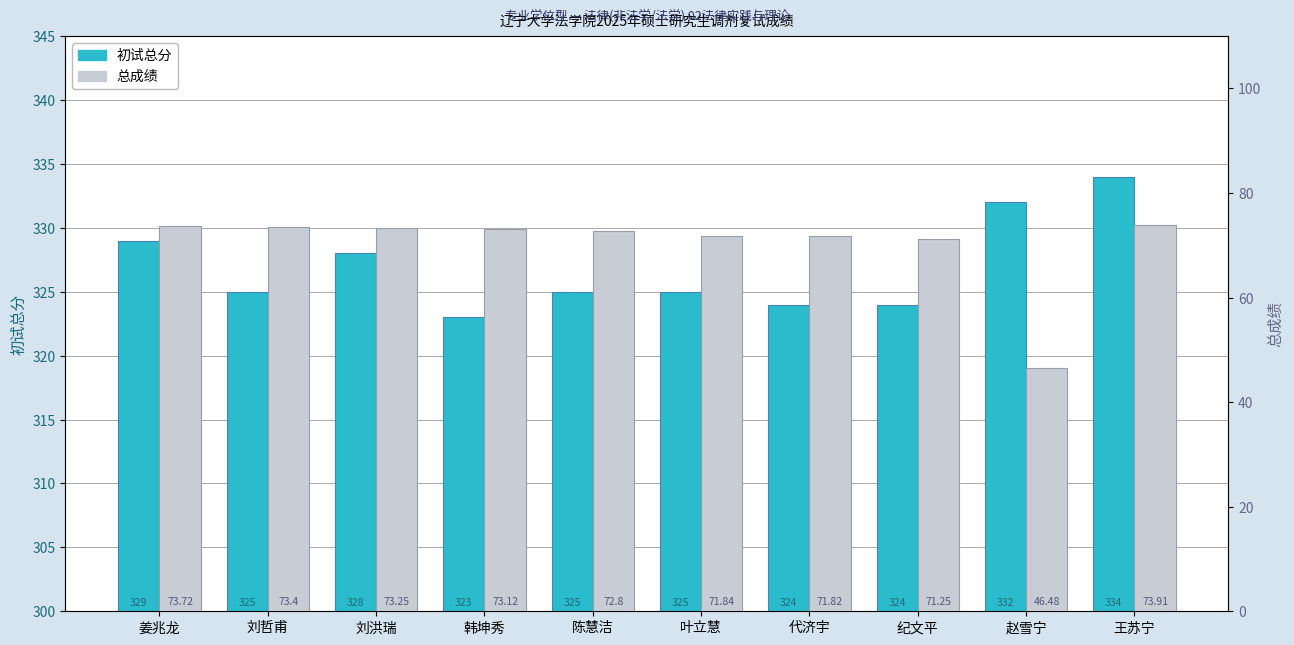

What is the value of the 总成绩 bar at the 7th from the left?

71.8